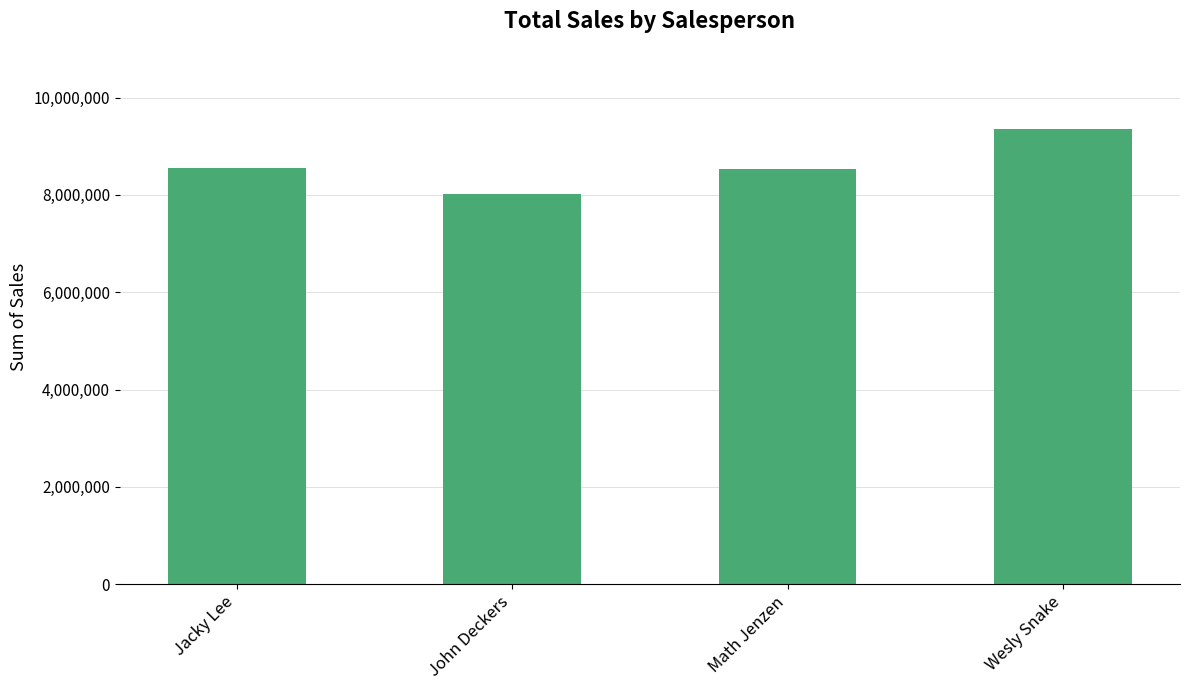

What is the label of the 2nd bar from the right?

Math Jenzen